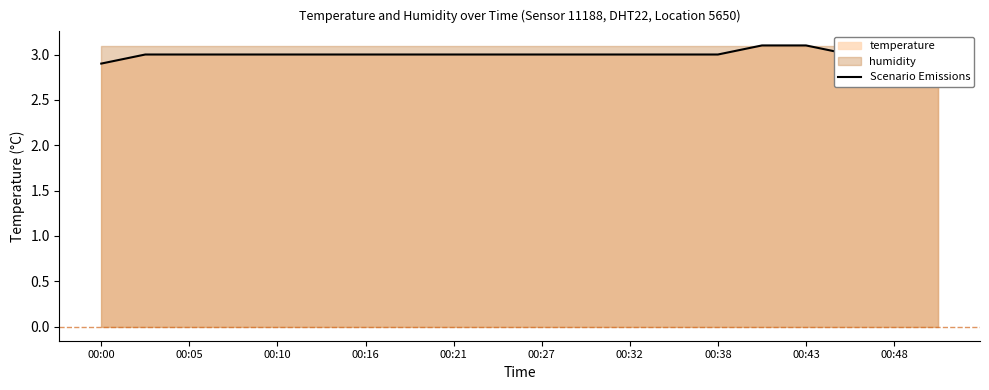

What is the average value?

3.0